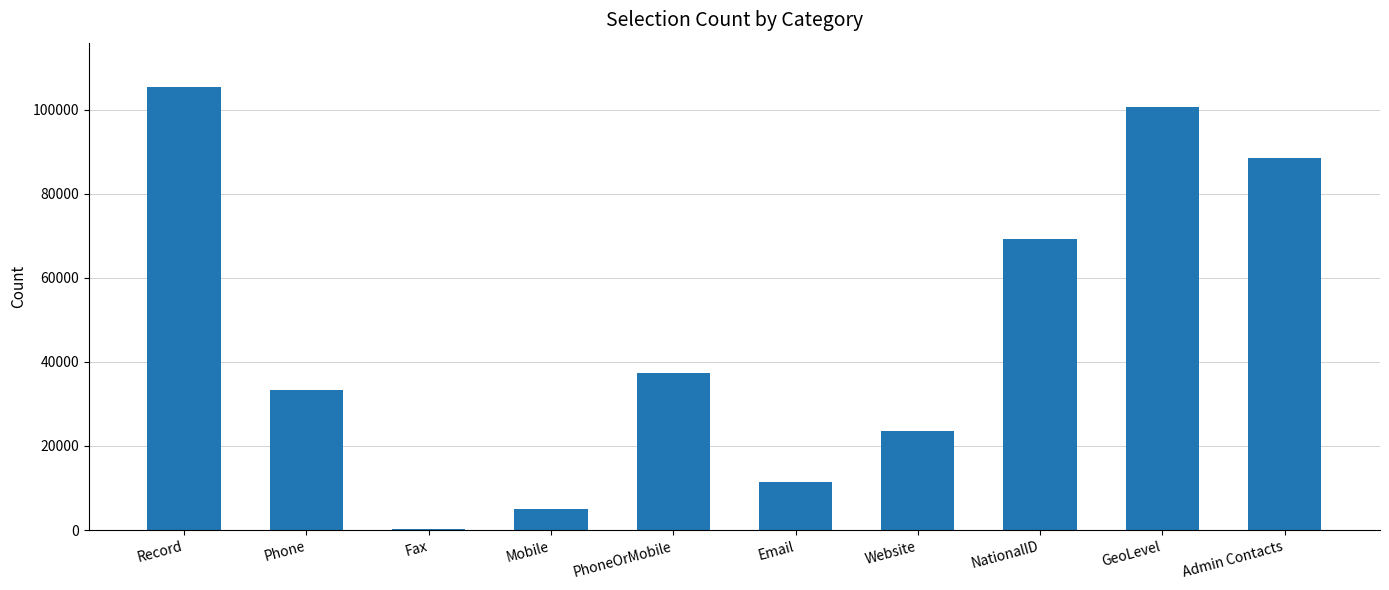

Is it true that the value at Admin Contacts is 115218?

False